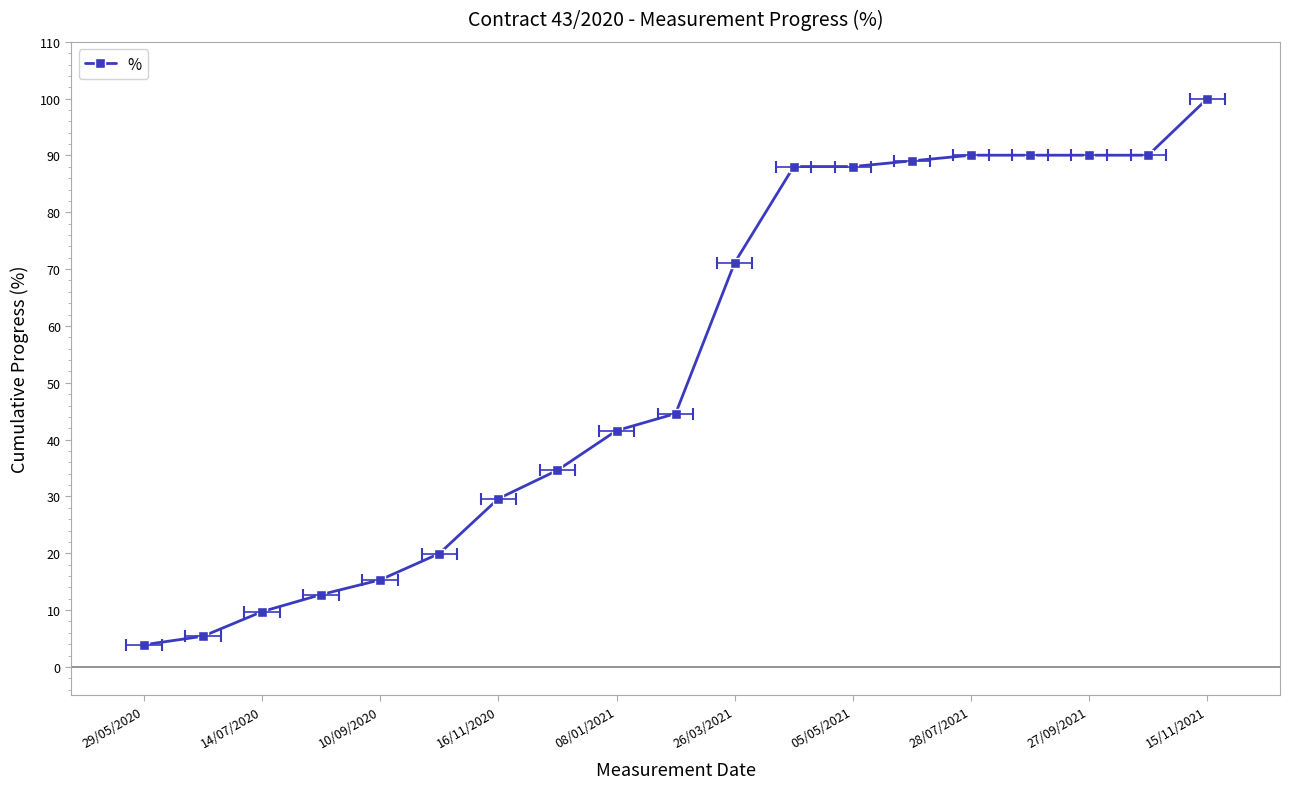

How many lines are shown in the chart?

1